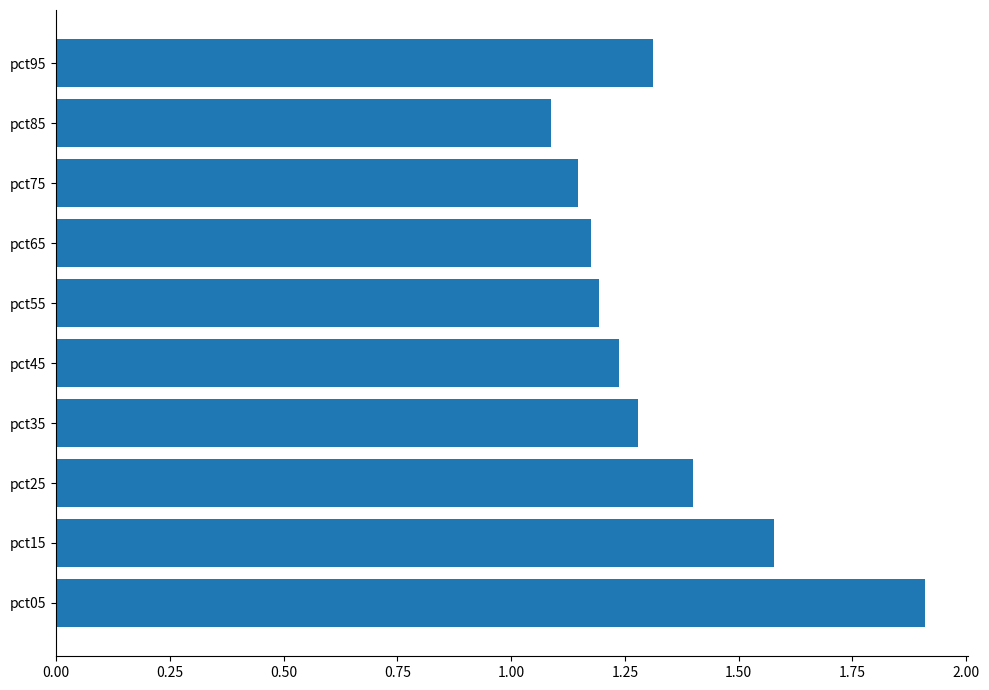

Which has a higher value, pct85 or pct45?

pct45